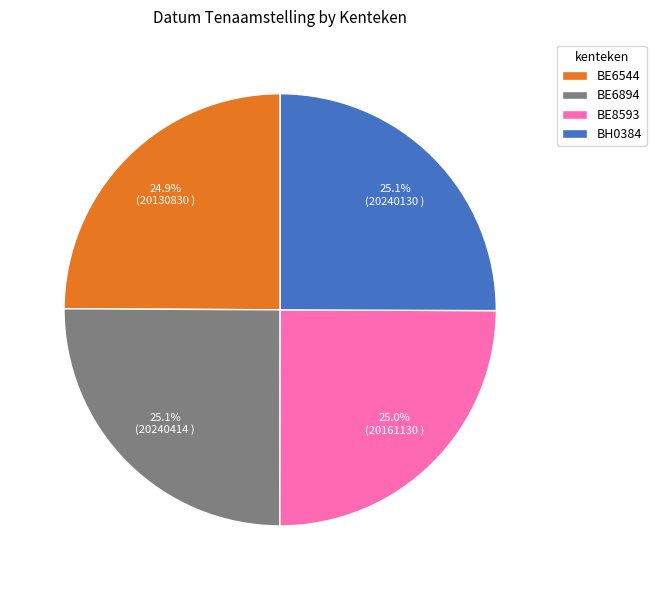

What portion of the pie excludes BE6544?

75.1%